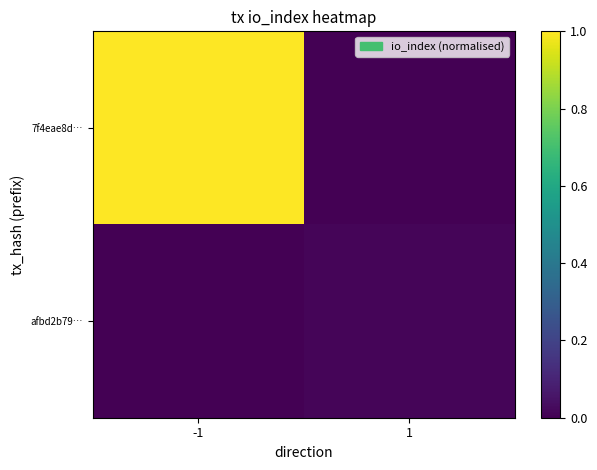

At which category is the sum across all series the highest?

-1